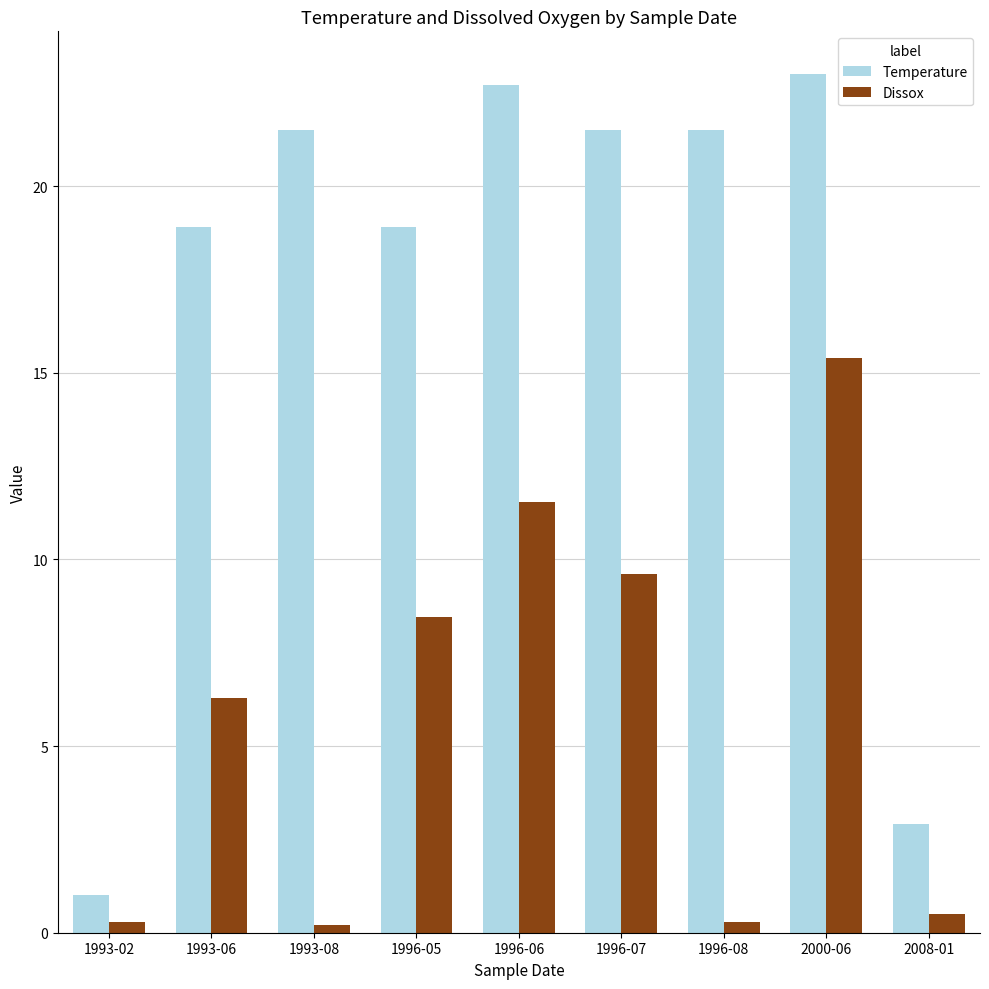

What is the average value of the Dissox series?

5.8